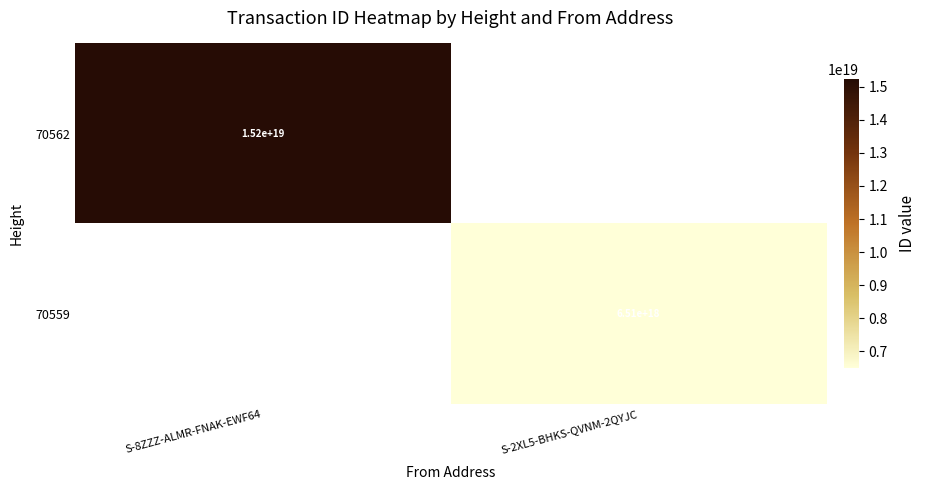

At which category does the chart reach its minimum across all series?

S-2XL5-BHKS-QVNM-2QYJC